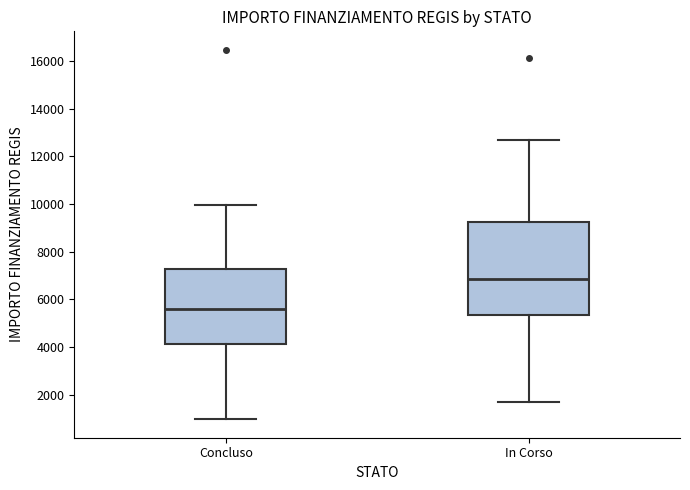

Which box's median line is the highest?

In Corso